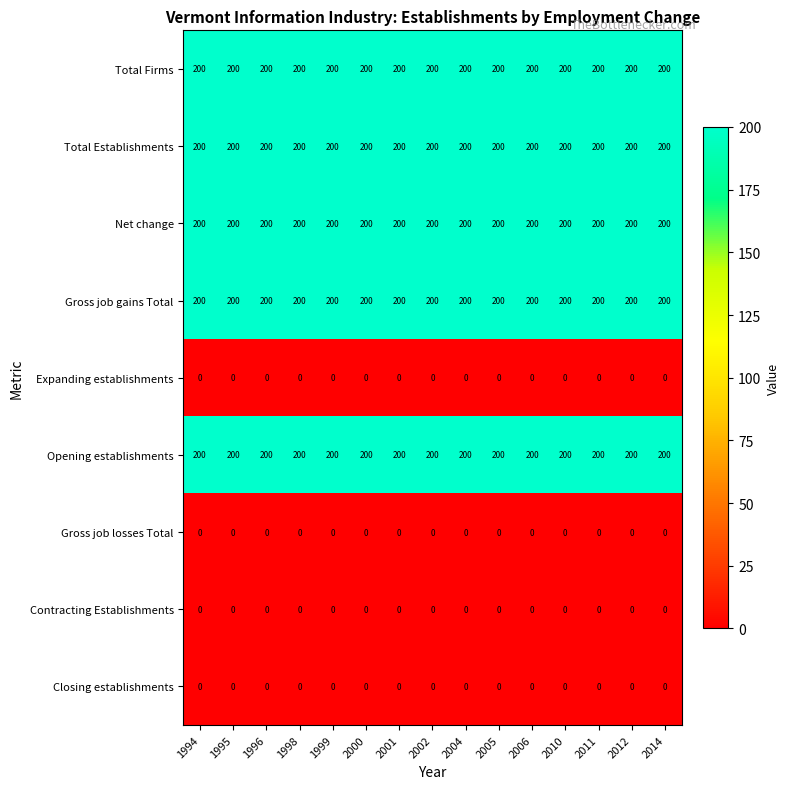

What is the sum of all Total Firms values?

3000